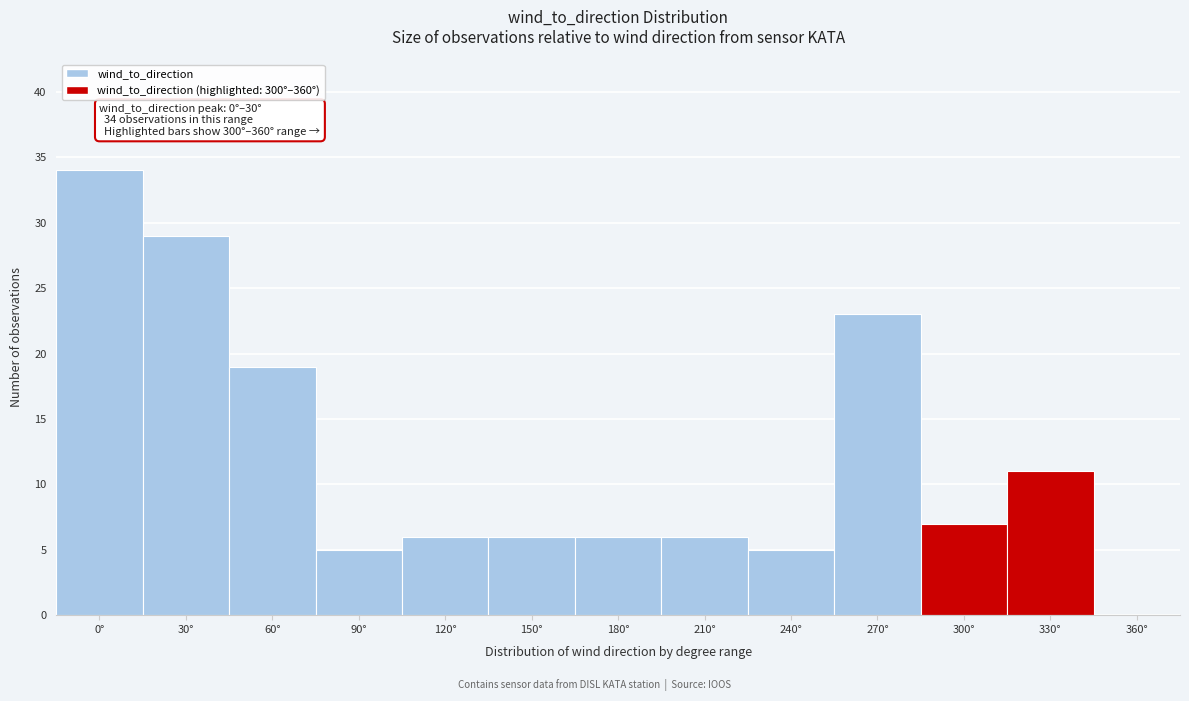

Reading left to right, transcribe all the data shown in this chart.

0°=34	30°=29	60°=19	90°=5	120°=6	150°=6	180°=6	210°=6	240°=5	270°=23	300°=7	330°=11	360°=0